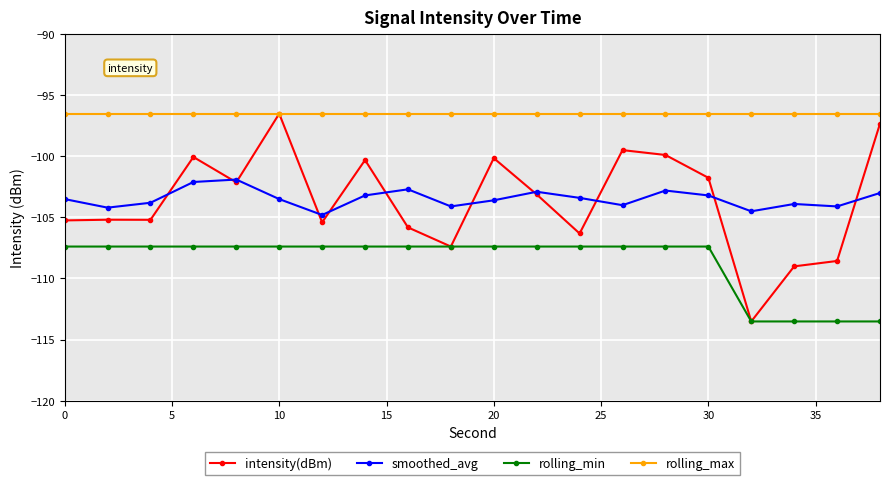

How many values in the intensity(dBm) series are below -103?

11